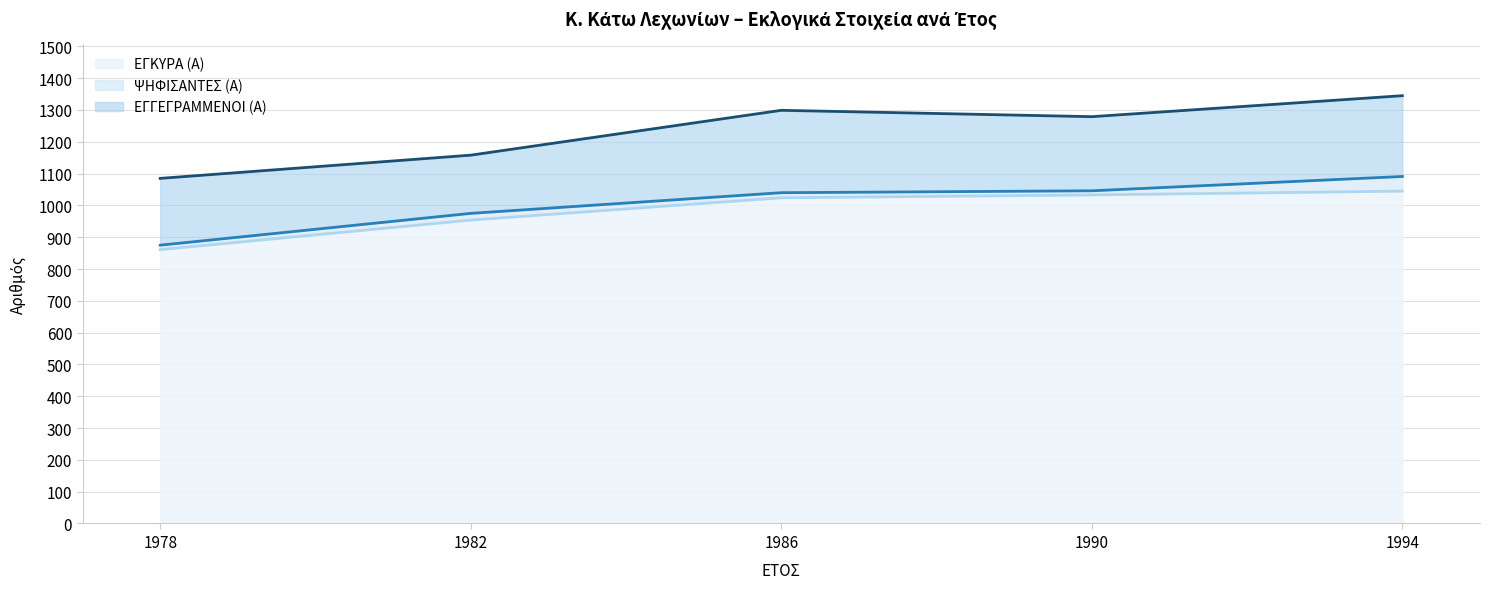

What is the sum of all ΕΓΓΕΓΡΑΜΜΕΝΟΙ (Α) values?

6166